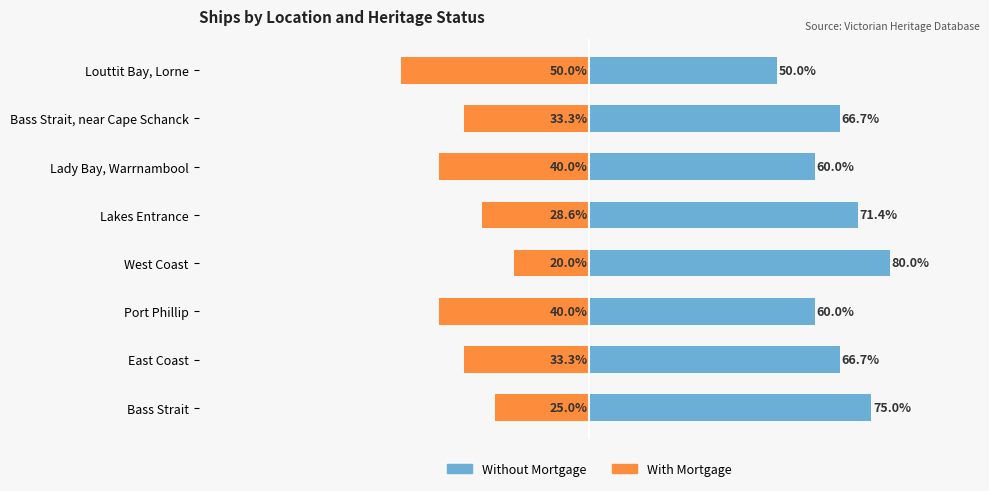

The Without Mortgage series shows 46.7 at Bass Strait. True or false?

False